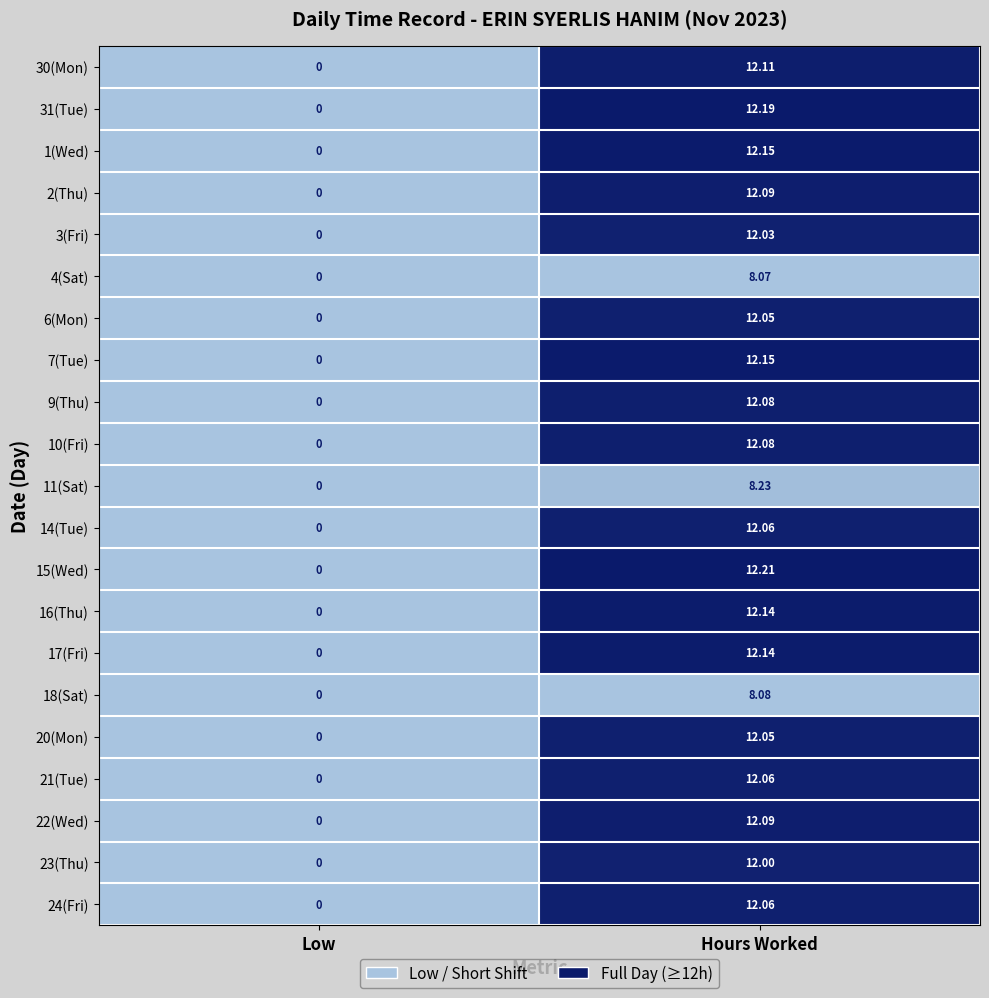

Rank the categories by 2(Thu) value from highest to lowest.

Hours Worked, Low